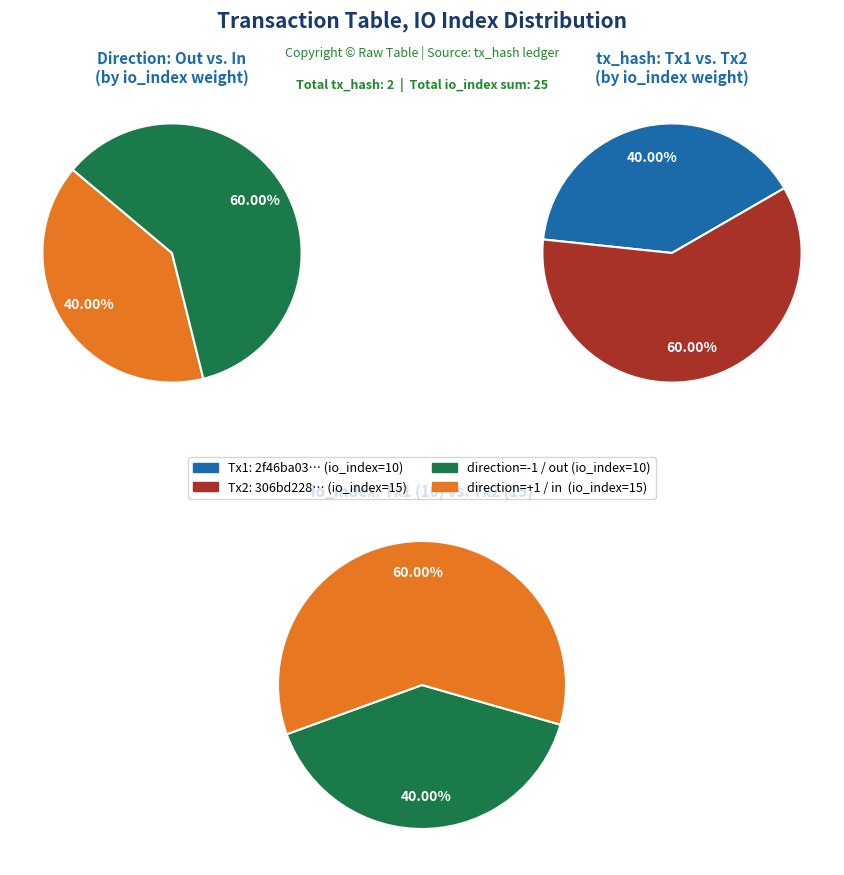

Combined, do 1 and 0 account for over 50%?

Yes